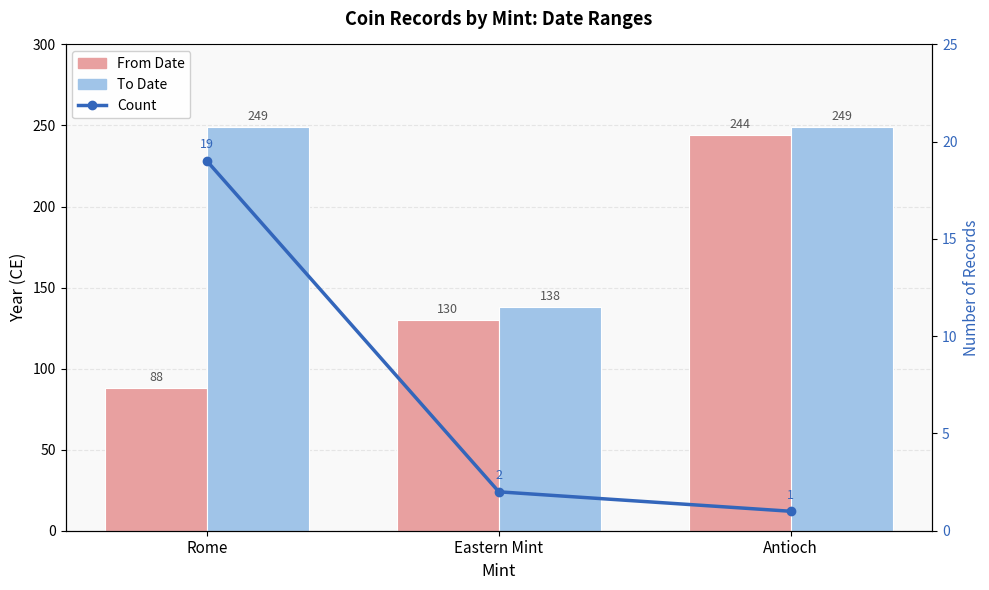

Count the number of data series in this chart.

3